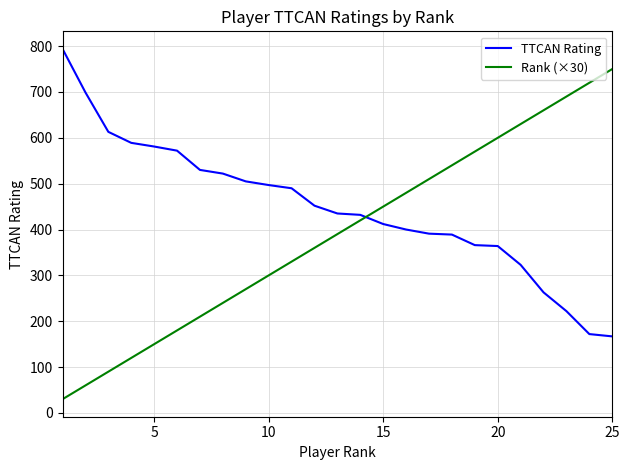

What is the sum of all TTCAN Rating values?

11180